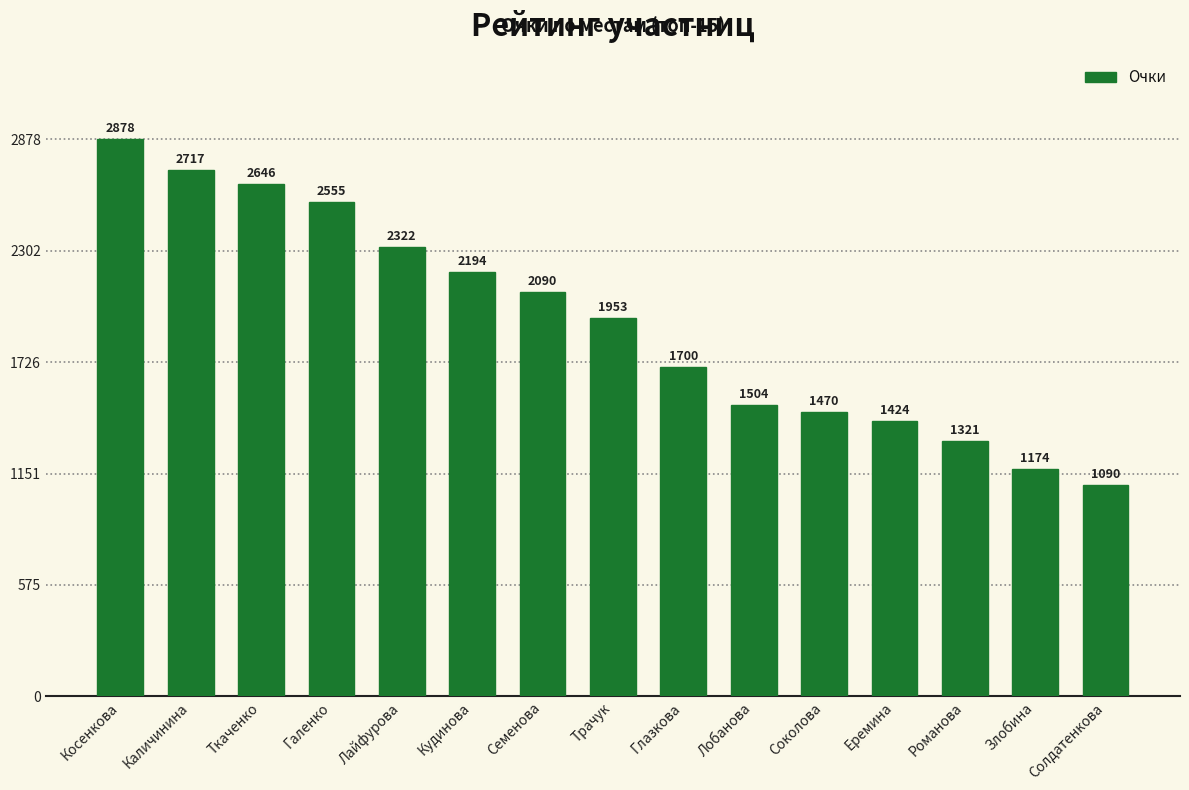

True or false: the data shows 2555 at Галенко.

True